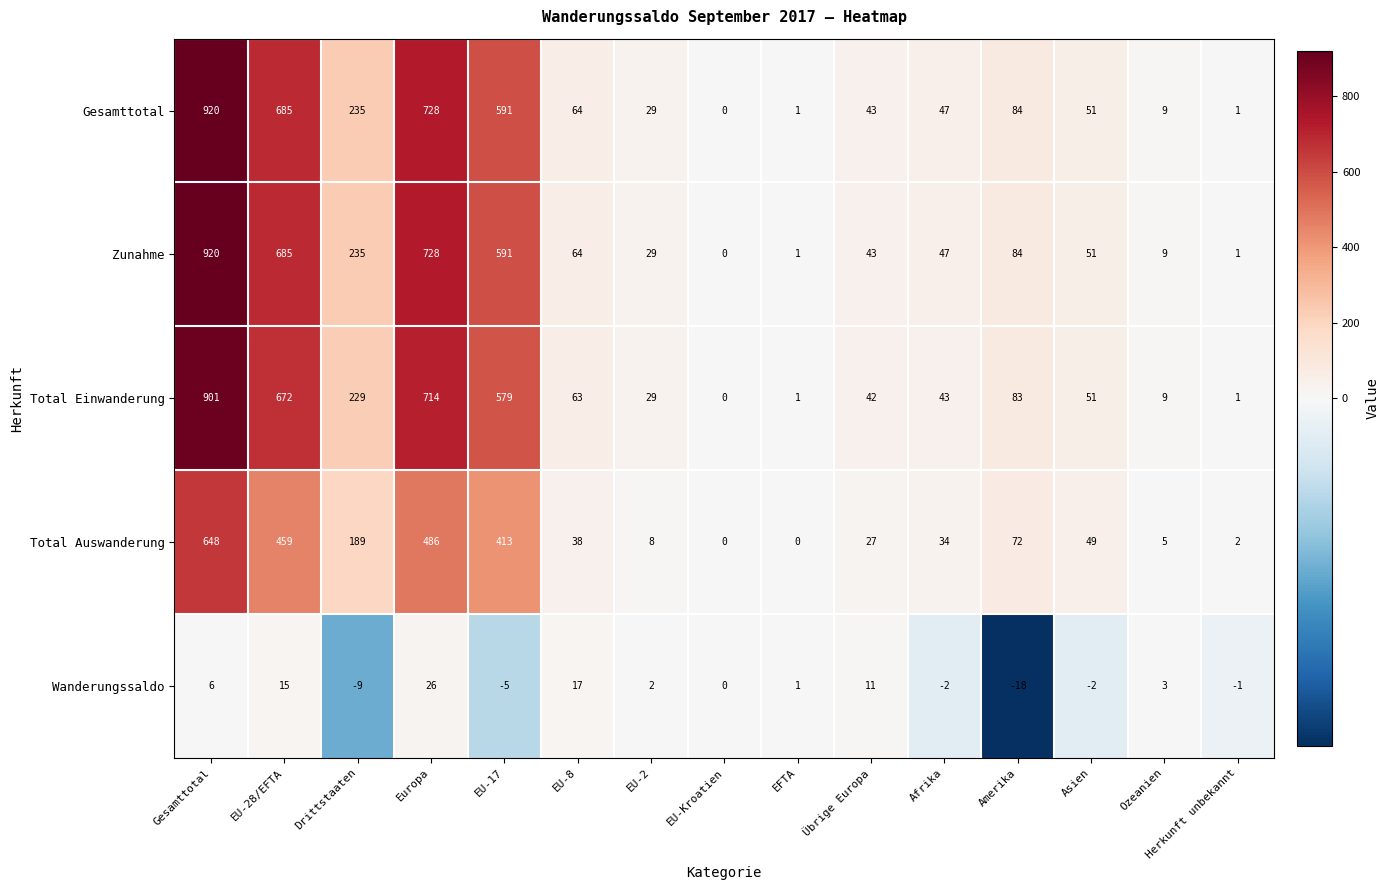

Which category has the lowest value across all series?

Amerika